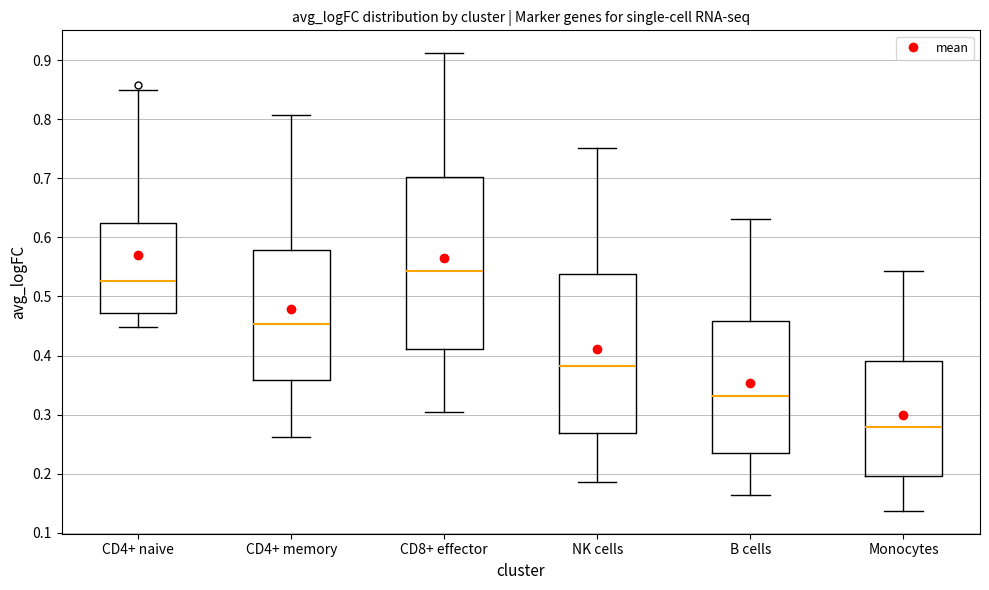

Comparing the boxes themselves (not the whiskers), which one is the tallest?

CD8+ effector